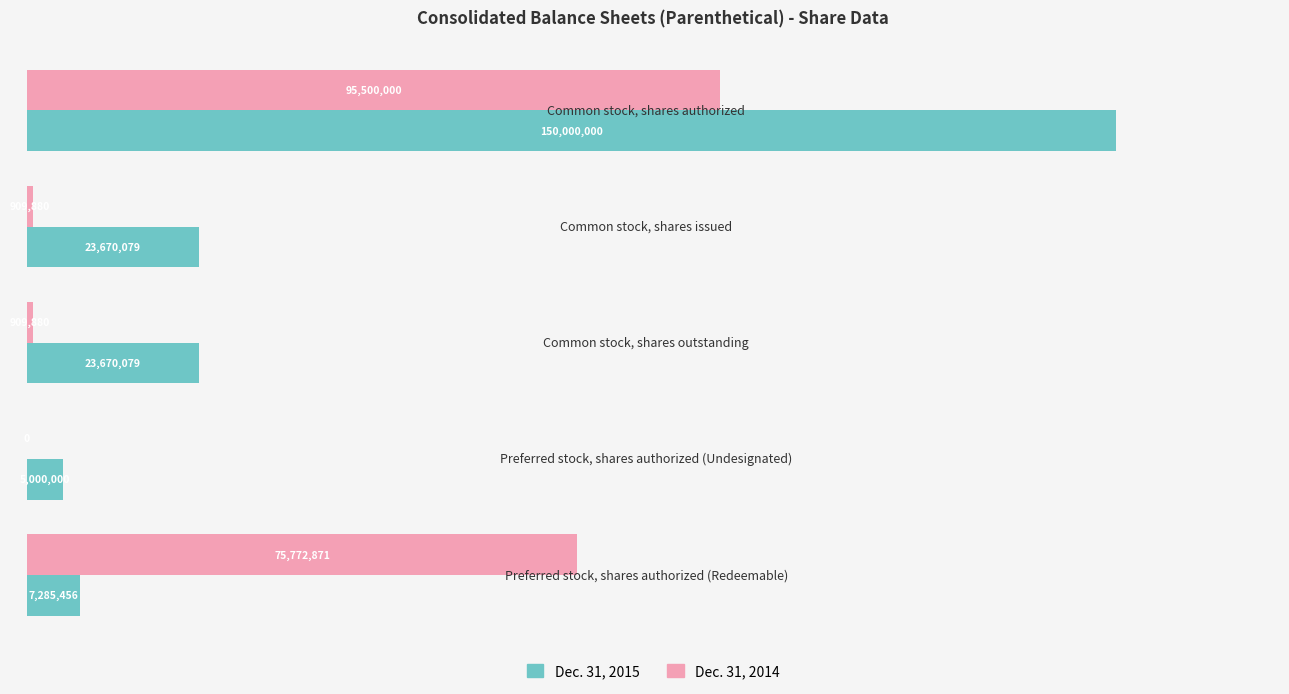

At how many categories does at least one series exceed 126907501?

1